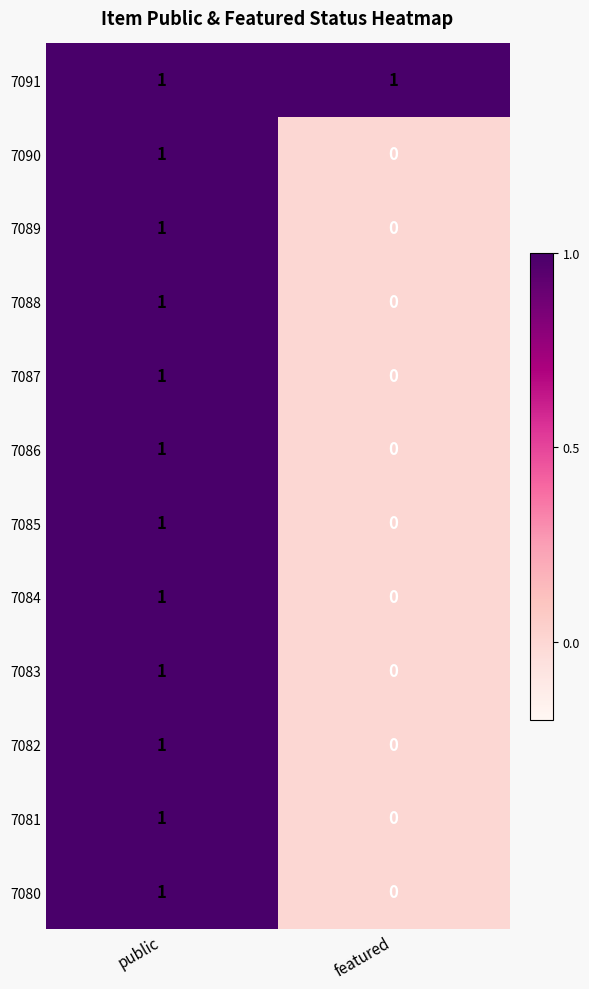

The value of 7086 at featured is 0. True or false?

True